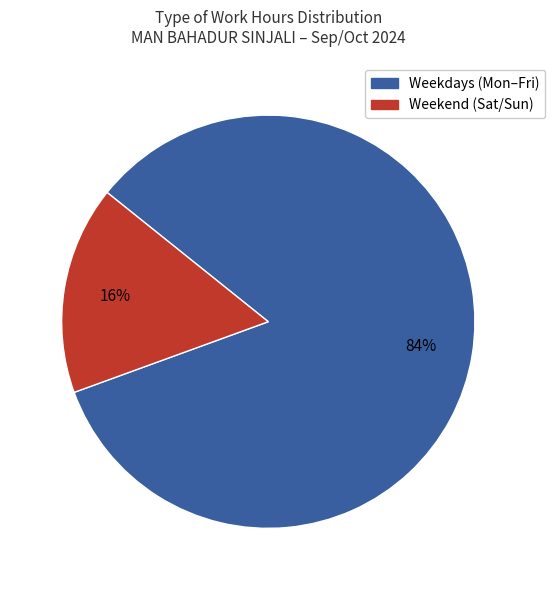

Is there a majority slice in this chart?

Yes